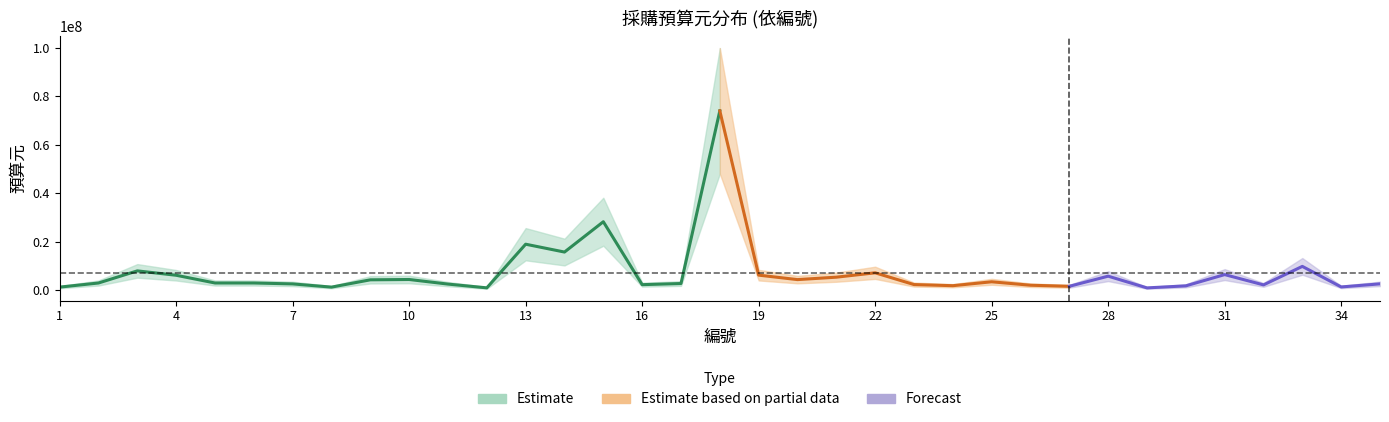

Approximately how many times larger is the value at 13 compared to 34?

13.8